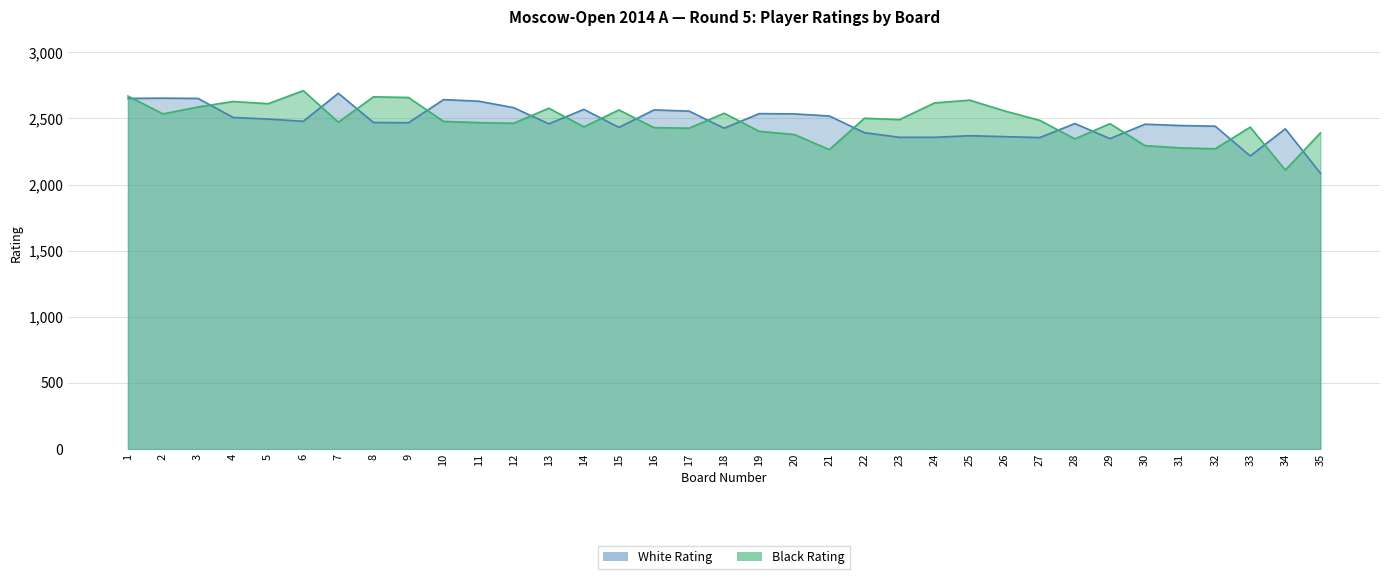

Between which two adjacent categories do White Rating and Black Rating first intersect?

1 and 2